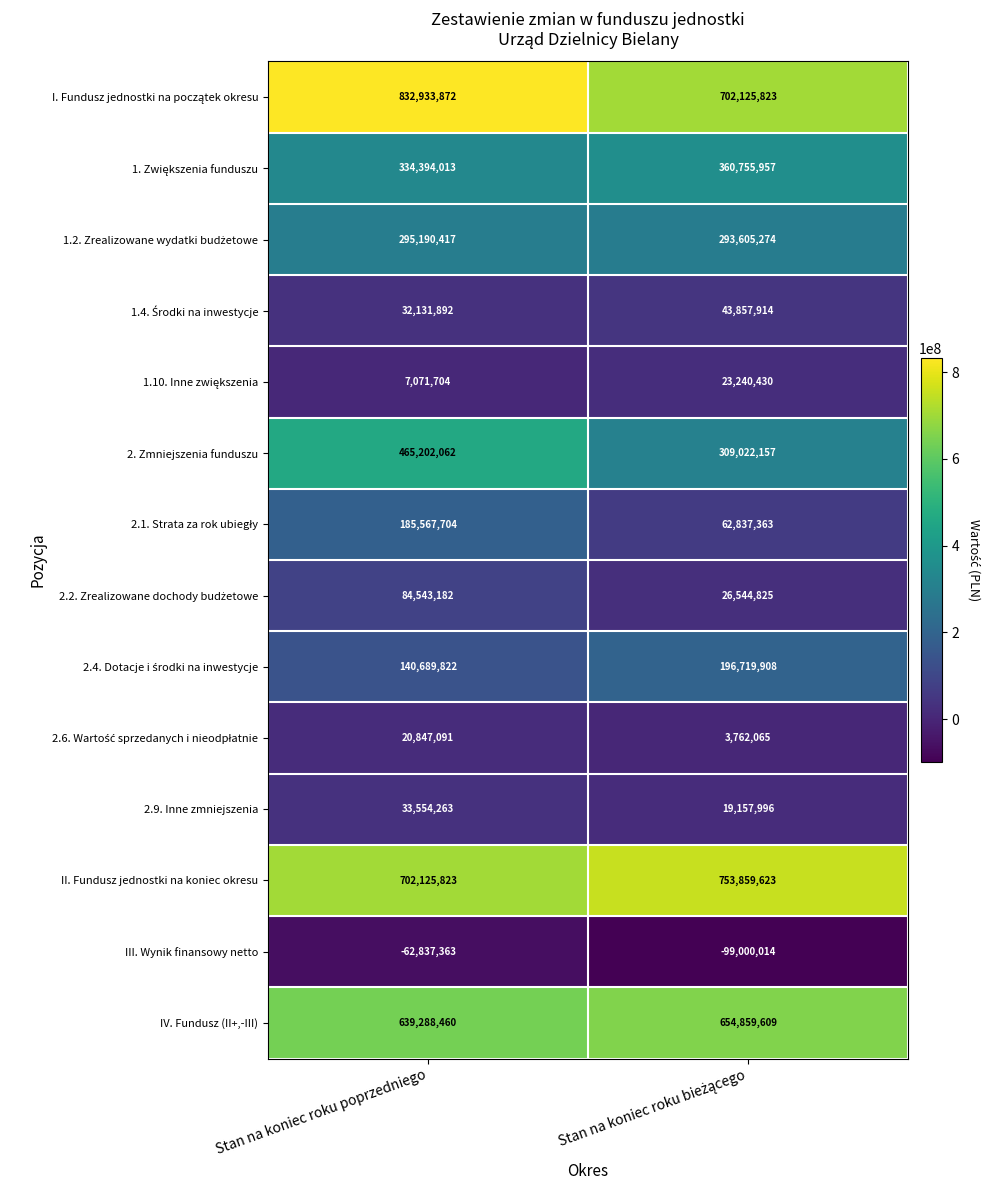

The 2. Zmniejszenia funduszu series shows 465202062 at Stan na koniec roku poprzedniego. True or false?

True